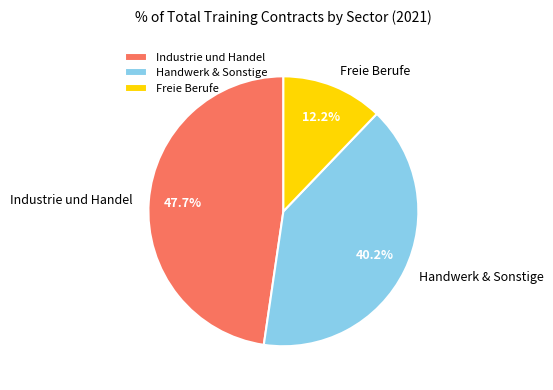

Does any single category account for the majority?

No